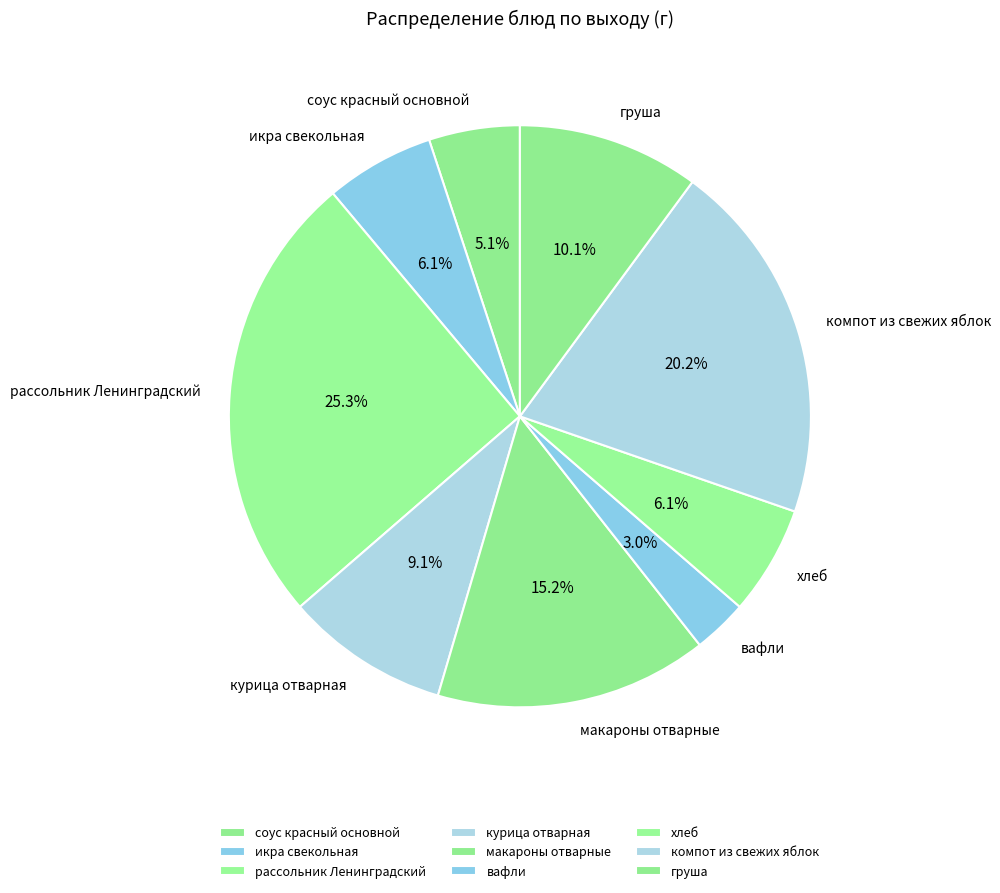

To the nearest percent, what is the average slice percentage?

11%